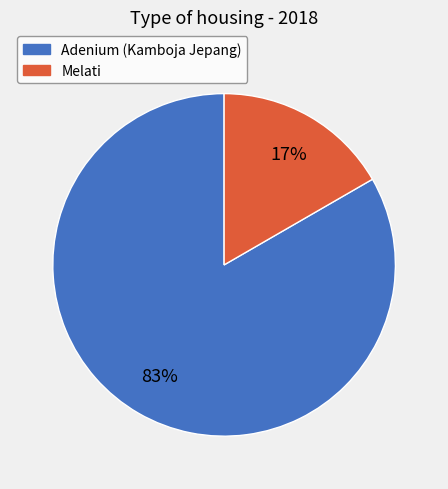

Rank the categories by value from highest to lowest.

Adenium (Kamboja Jepang), Melati